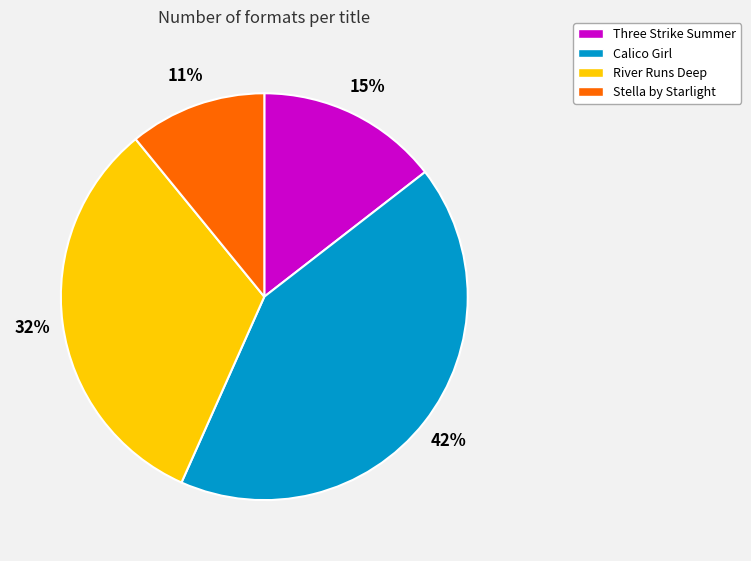

Which has a higher value, Stella by Starlight or Calico Girl?

Calico Girl